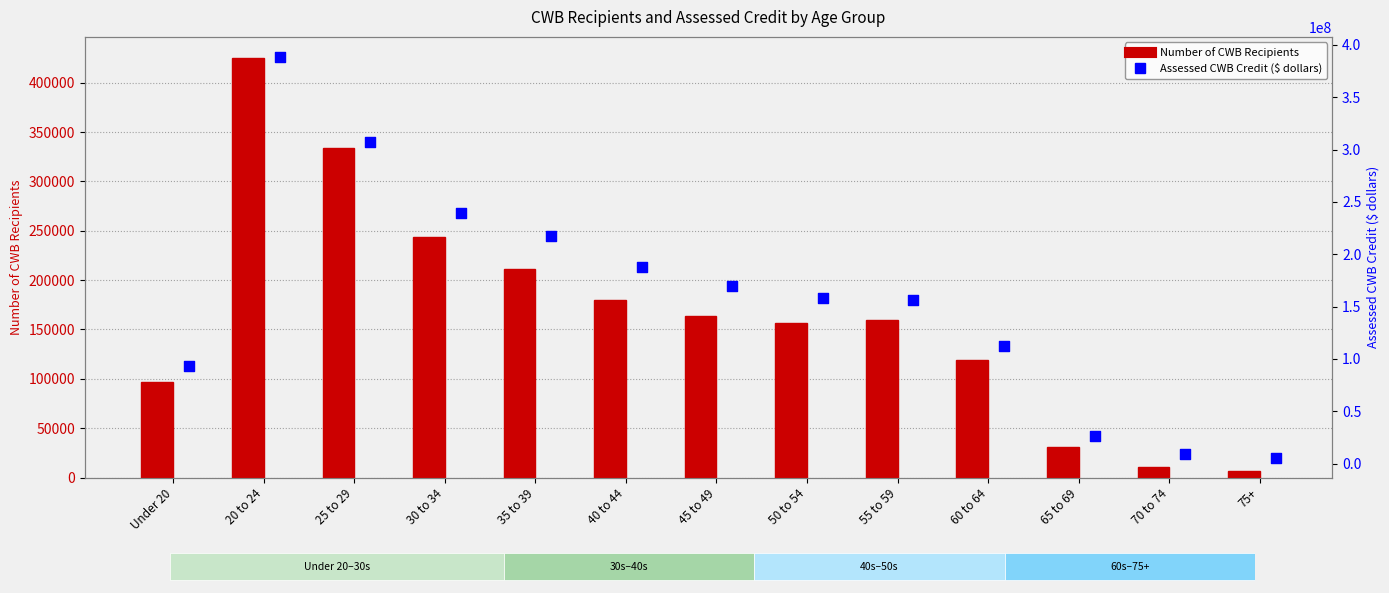

What are all the series names shown in the legend?

Number of CWB Recipients, Assessed CWB Credit ($ dollars)